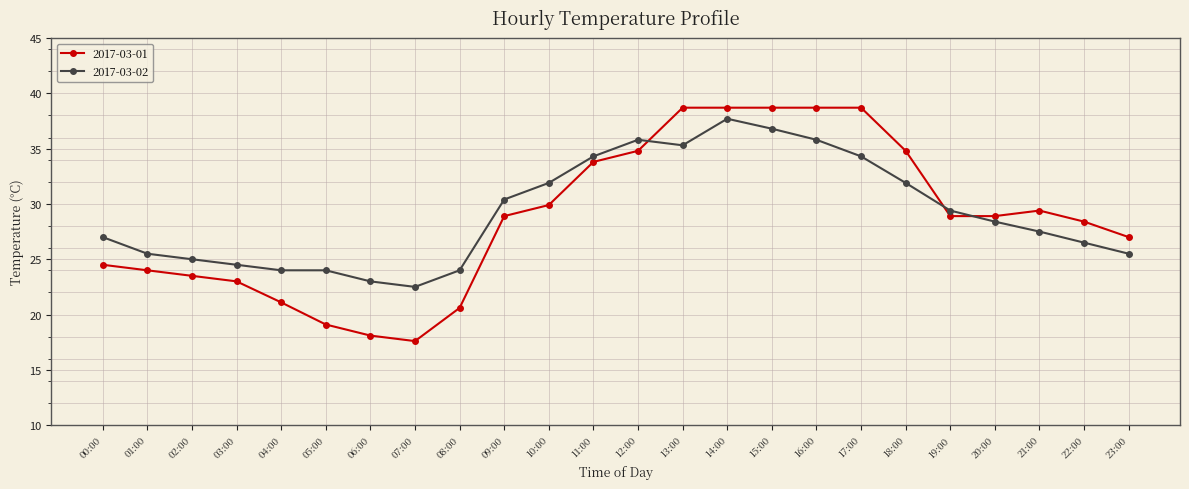

What is the label of the 10th point from the left?

09:00